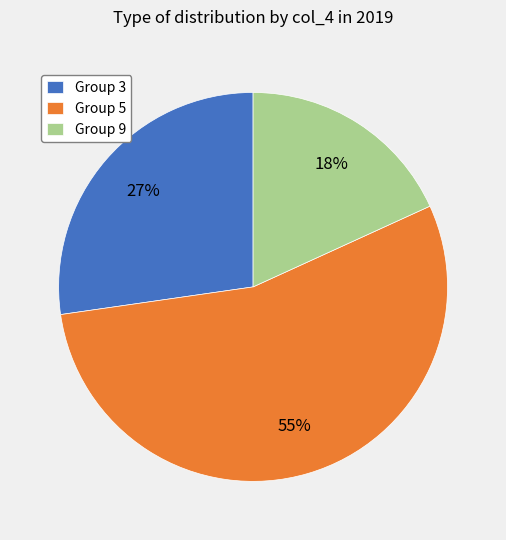

How many segments does this pie chart have?

3